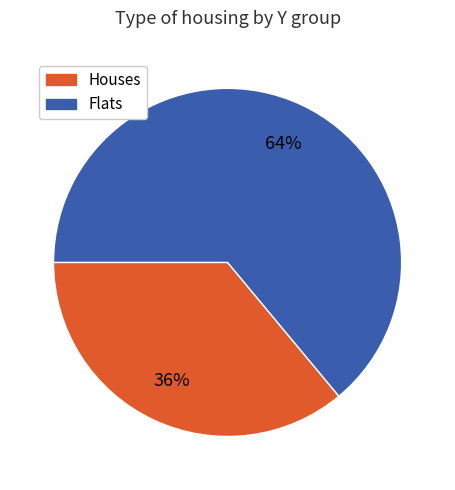

To the nearest percent, what is the difference between the largest and smallest slice percentages?

28%